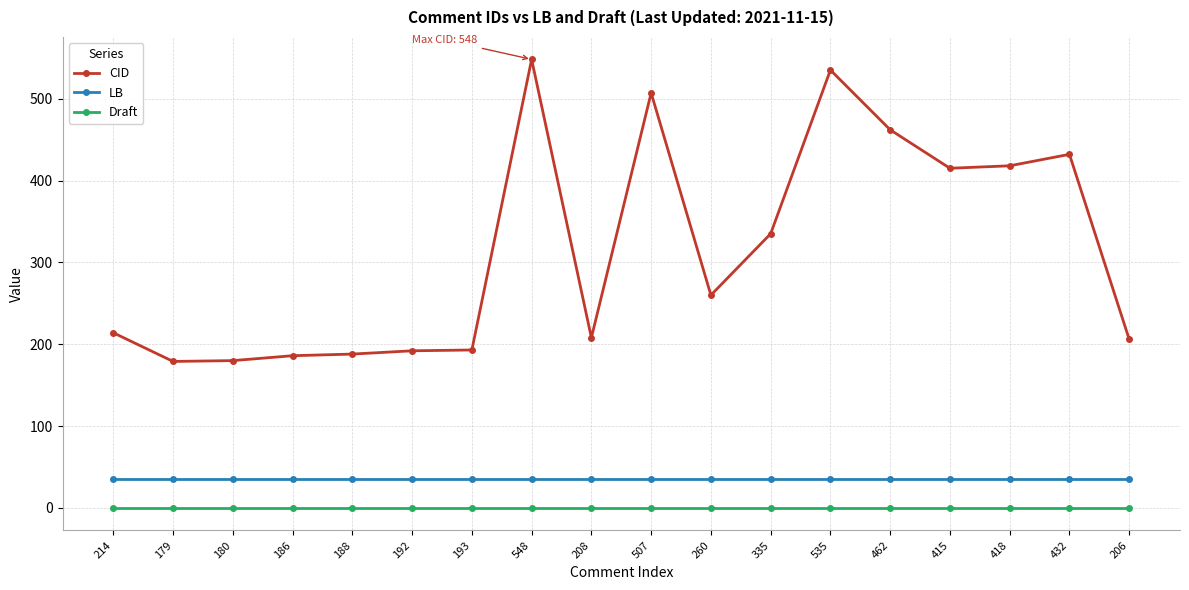

Rank the series at 335 from highest to lowest value.

CID, LB, Draft